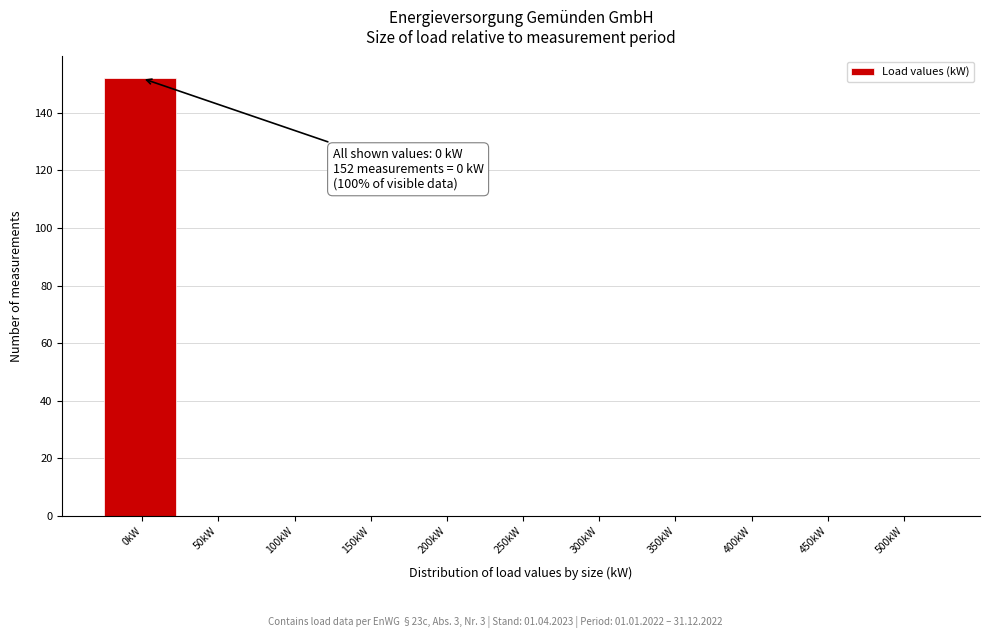

Reading right to left, what are all the values shown in this chart?

500kW=0	450kW=0	400kW=0	350kW=0	300kW=0	250kW=0	200kW=0	150kW=0	100kW=0	50kW=0	0kW=152